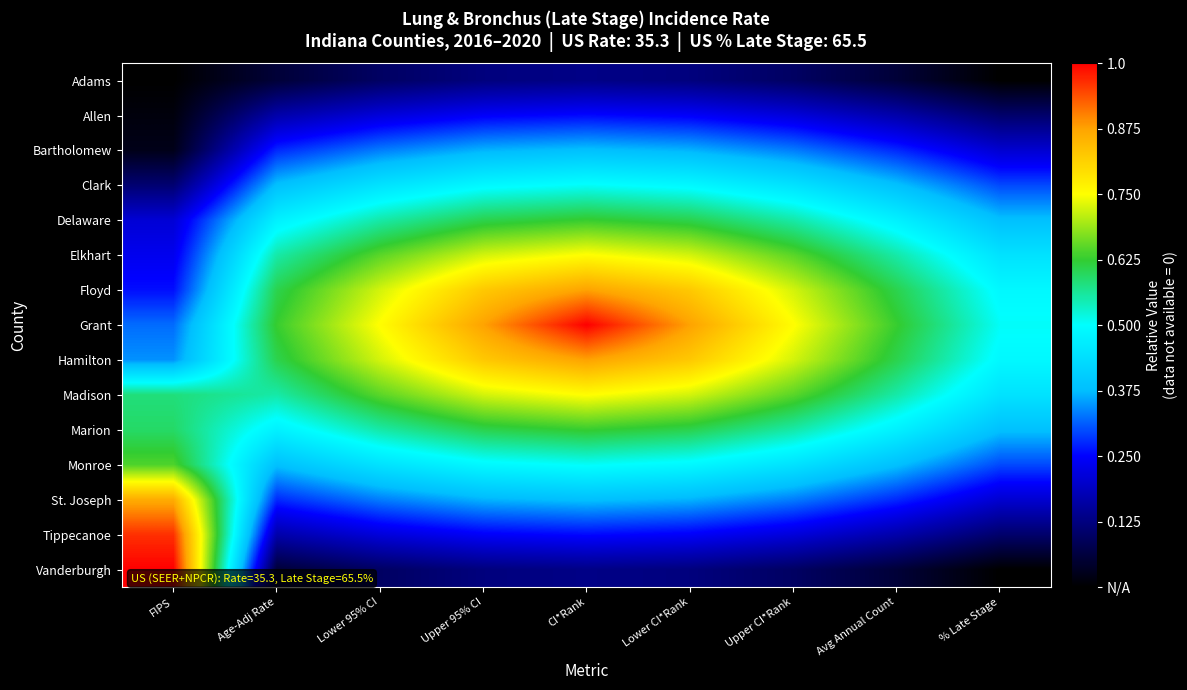

Reading left to right, list all the values displayed in this chart.

Adams: FIPS=0.0	Age-Adj Rate=0.1	Lower 95% CI=0.1	Upper 95% CI=0.1	CI*Rank=0.1	Lower CI*Rank=0.1	Upper CI*Rank=0.1	Avg Annual Count=0.1	% Late Stage=0.0
Allen: FIPS=0.0	Age-Adj Rate=0.2	Lower 95% CI=0.2	Upper 95% CI=0.2	CI*Rank=0.3	Lower CI*Rank=0.2	Upper CI*Rank=0.2	Avg Annual Count=0.2	% Late Stage=0.1
Bartholomew: FIPS=0.0	Age-Adj Rate=0.3	Lower 95% CI=0.3	Upper 95% CI=0.4	CI*Rank=0.4	Lower CI*Rank=0.4	Upper CI*Rank=0.3	Avg Annual Count=0.3	% Late Stage=0.2
Clark: FIPS=0.1	Age-Adj Rate=0.4	Lower 95% CI=0.4	Upper 95% CI=0.5	CI*Rank=0.5	Lower CI*Rank=0.5	Upper CI*Rank=0.4	Avg Annual Count=0.4	% Late Stage=0.3
Delaware: FIPS=0.2	Age-Adj Rate=0.5	Lower 95% CI=0.6	Upper 95% CI=0.6	CI*Rank=0.6	Lower CI*Rank=0.6	Upper CI*Rank=0.6	Avg Annual Count=0.5	% Late Stage=0.4
Elkhart: FIPS=0.2	Age-Adj Rate=0.6	Lower 95% CI=0.6	Upper 95% CI=0.7	CI*Rank=0.8	Lower CI*Rank=0.7	Upper CI*Rank=0.6	Avg Annual Count=0.6	% Late Stage=0.4
Floyd: FIPS=0.3	Age-Adj Rate=0.6	Lower 95% CI=0.7	Upper 95% CI=0.8	CI*Rank=0.9	Lower CI*Rank=0.8	Upper CI*Rank=0.7	Avg Annual Count=0.6	% Late Stage=0.5
Grant: FIPS=0.3	Age-Adj Rate=0.6	Lower 95% CI=0.8	Upper 95% CI=0.9	CI*Rank=1.0	Lower CI*Rank=0.9	Upper CI*Rank=0.8	Avg Annual Count=0.6	% Late Stage=0.5
Hamilton: FIPS=0.3	Age-Adj Rate=0.6	Lower 95% CI=0.7	Upper 95% CI=0.8	CI*Rank=0.9	Lower CI*Rank=0.8	Upper CI*Rank=0.7	Avg Annual Count=0.6	% Late Stage=0.5
Madison: FIPS=0.6	Age-Adj Rate=0.6	Lower 95% CI=0.6	Upper 95% CI=0.7	CI*Rank=0.8	Lower CI*Rank=0.7	Upper CI*Rank=0.6	Avg Annual Count=0.6	% Late Stage=0.4
Marion: FIPS=0.6	Age-Adj Rate=0.5	Lower 95% CI=0.6	Upper 95% CI=0.6	CI*Rank=0.6	Lower CI*Rank=0.6	Upper CI*Rank=0.6	Avg Annual Count=0.5	% Late Stage=0.4
Monroe: FIPS=0.6	Age-Adj Rate=0.4	Lower 95% CI=0.4	Upper 95% CI=0.5	CI*Rank=0.5	Lower CI*Rank=0.5	Upper CI*Rank=0.4	Avg Annual Count=0.4	% Late Stage=0.3
St. Joseph: FIPS=0.9	Age-Adj Rate=0.3	Lower 95% CI=0.3	Upper 95% CI=0.4	CI*Rank=0.4	Lower CI*Rank=0.4	Upper CI*Rank=0.3	Avg Annual Count=0.3	% Late Stage=0.2
Tippecanoe: FIPS=1.0	Age-Adj Rate=0.2	Lower 95% CI=0.2	Upper 95% CI=0.2	CI*Rank=0.3	Lower CI*Rank=0.2	Upper CI*Rank=0.2	Avg Annual Count=0.2	% Late Stage=0.1
Vanderburgh: FIPS=1.0	Age-Adj Rate=0.1	Lower 95% CI=0.1	Upper 95% CI=0.1	CI*Rank=0.1	Lower CI*Rank=0.1	Upper CI*Rank=0.1	Avg Annual Count=0.1	% Late Stage=0.0